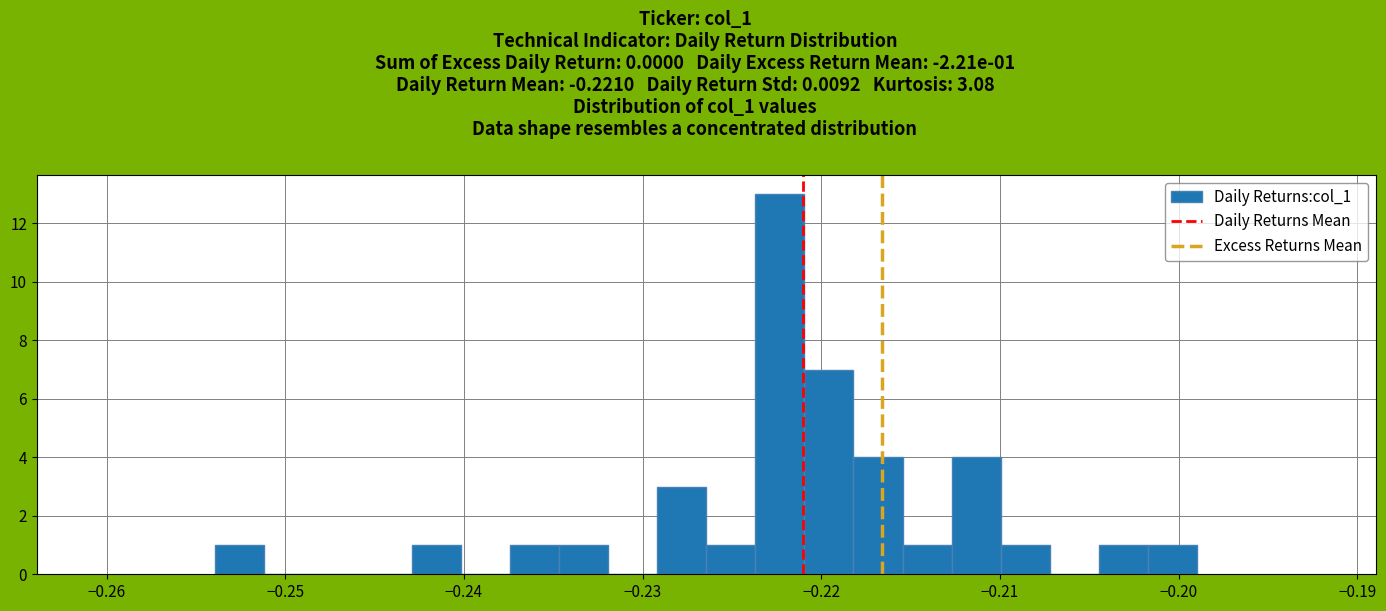

Read against the x-axis, roughly where is the centre of the tallest bar?

-0.222